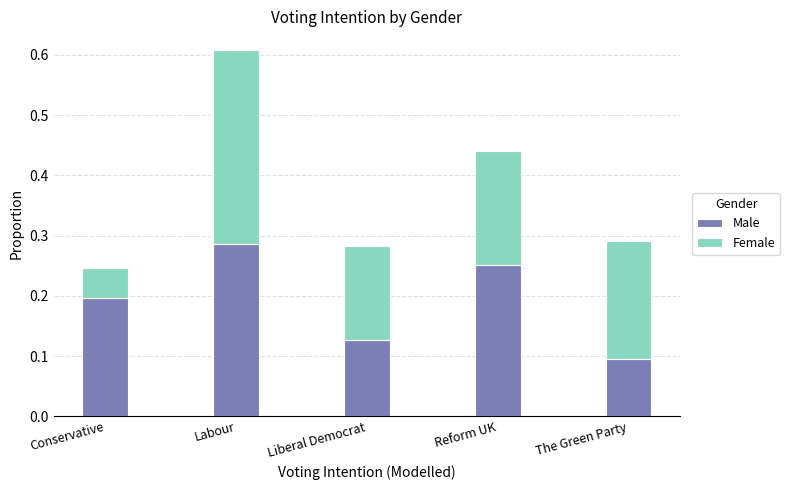

What is the total value across all series at Reform UK?

0.4